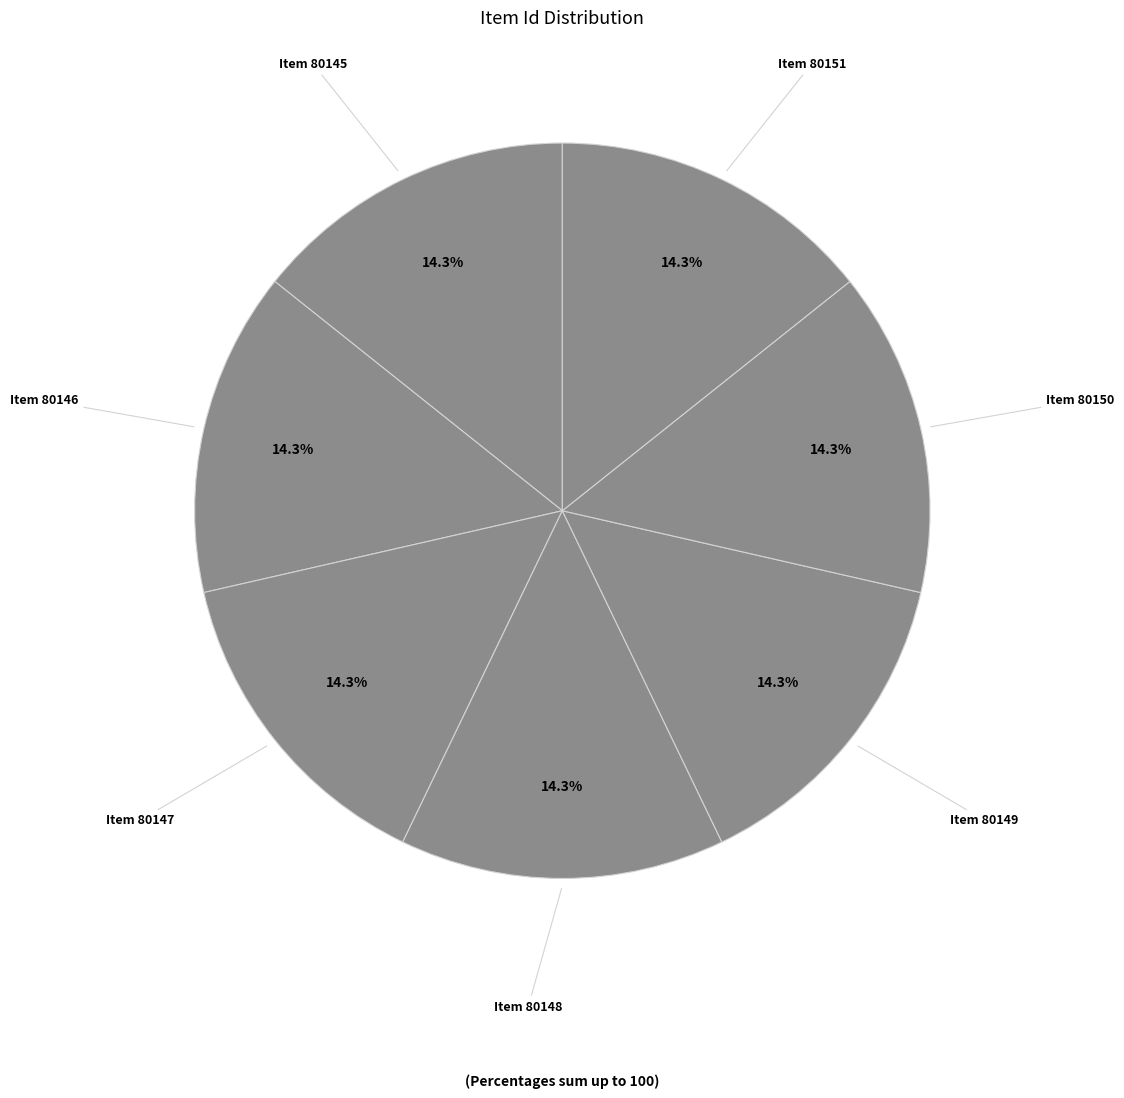

Which slice is the largest?

80151